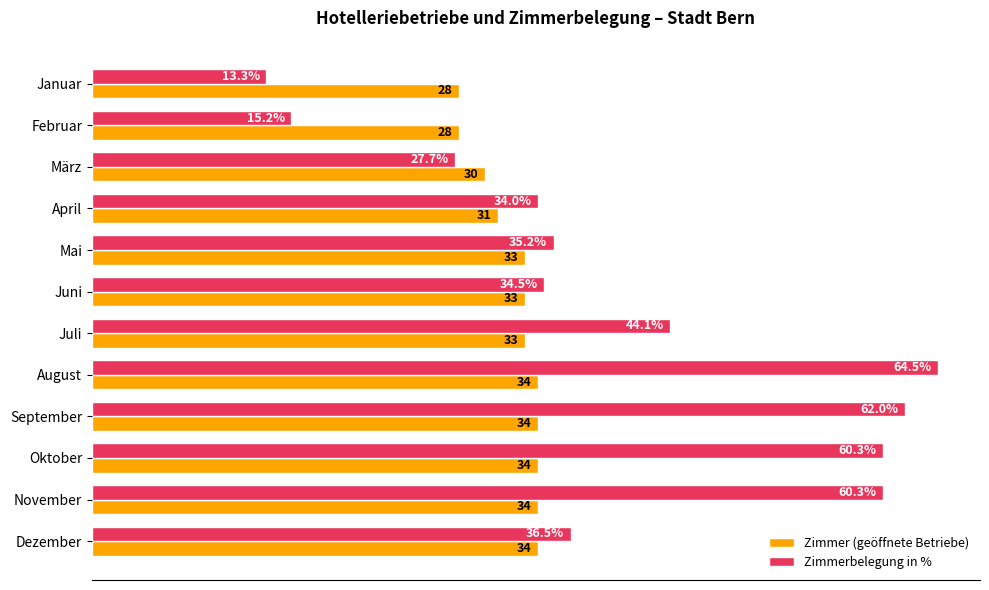

Where is Zimmer (geöffnete Betriebe) nearest to the value 31?

April